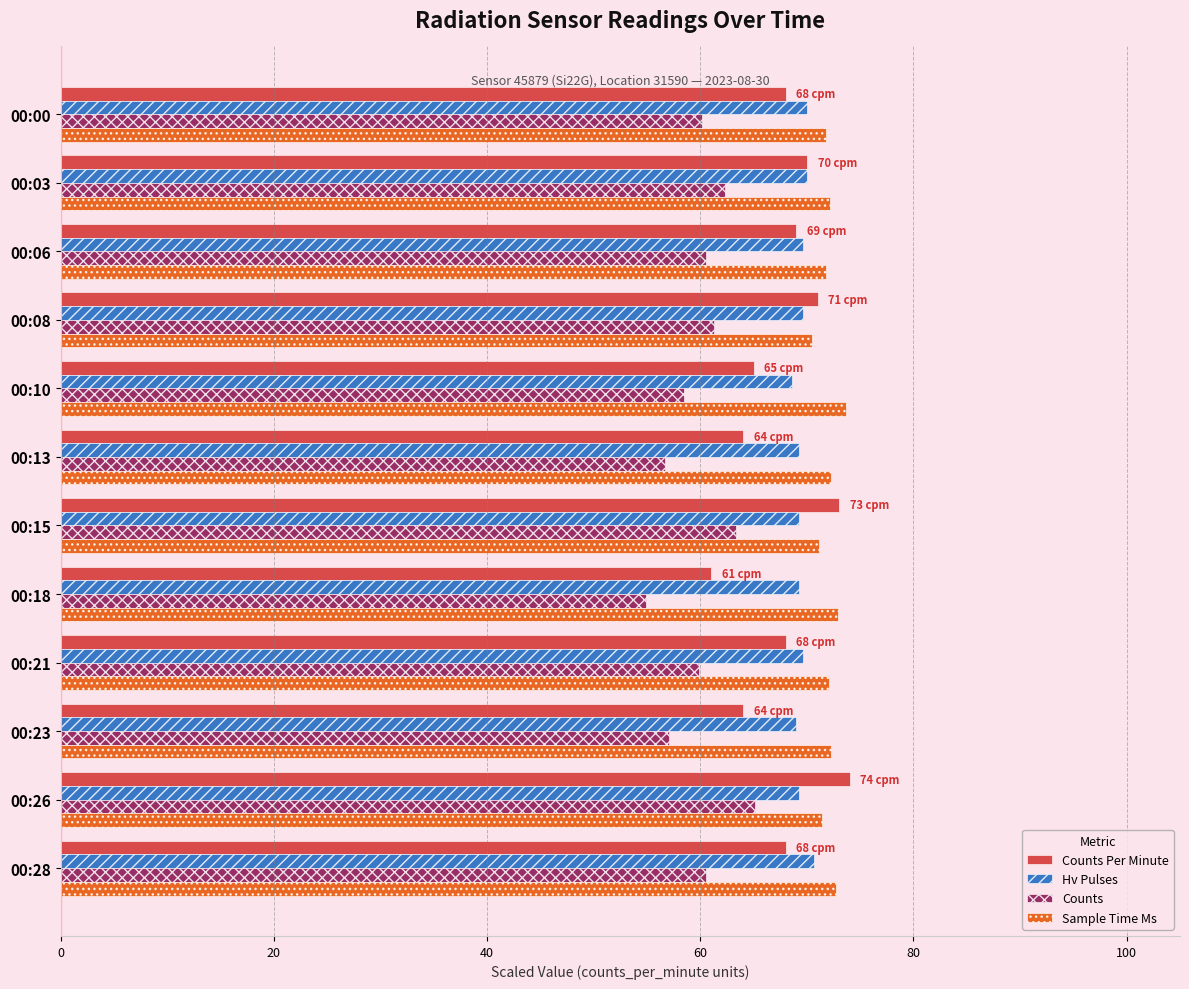

What is the difference between the second highest and second lowest values in the Counts Per Minute series?

9.0